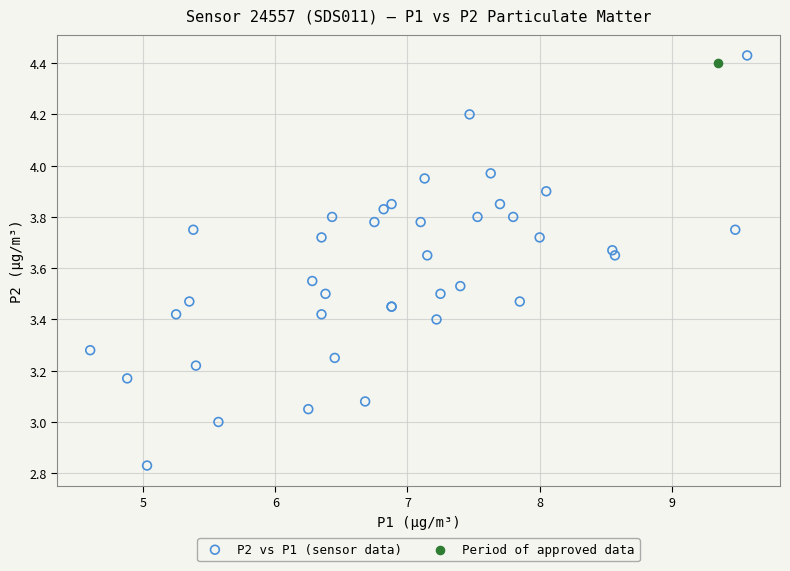

What are all the series names shown in the legend?

P2 vs P1 (sensor data), Period of approved data